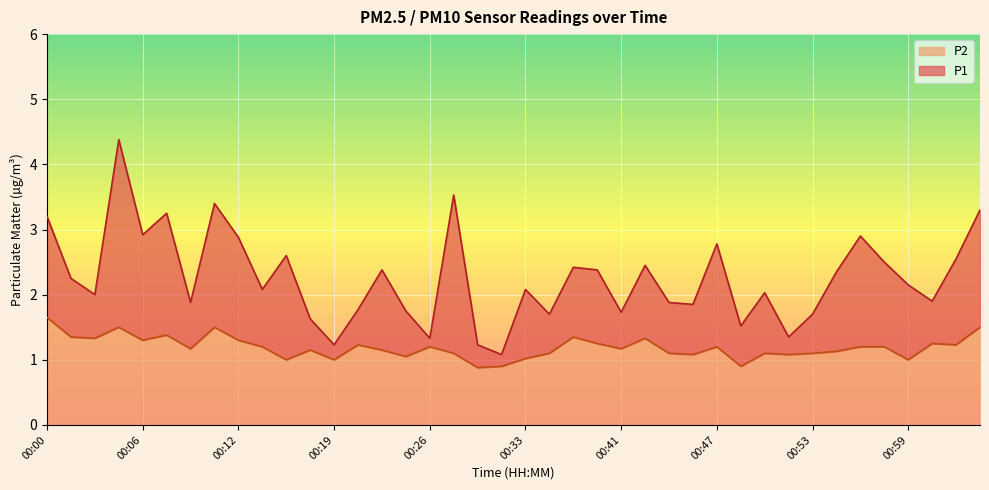

True or false: P2 has a value of 1.8 at 00:41.

False